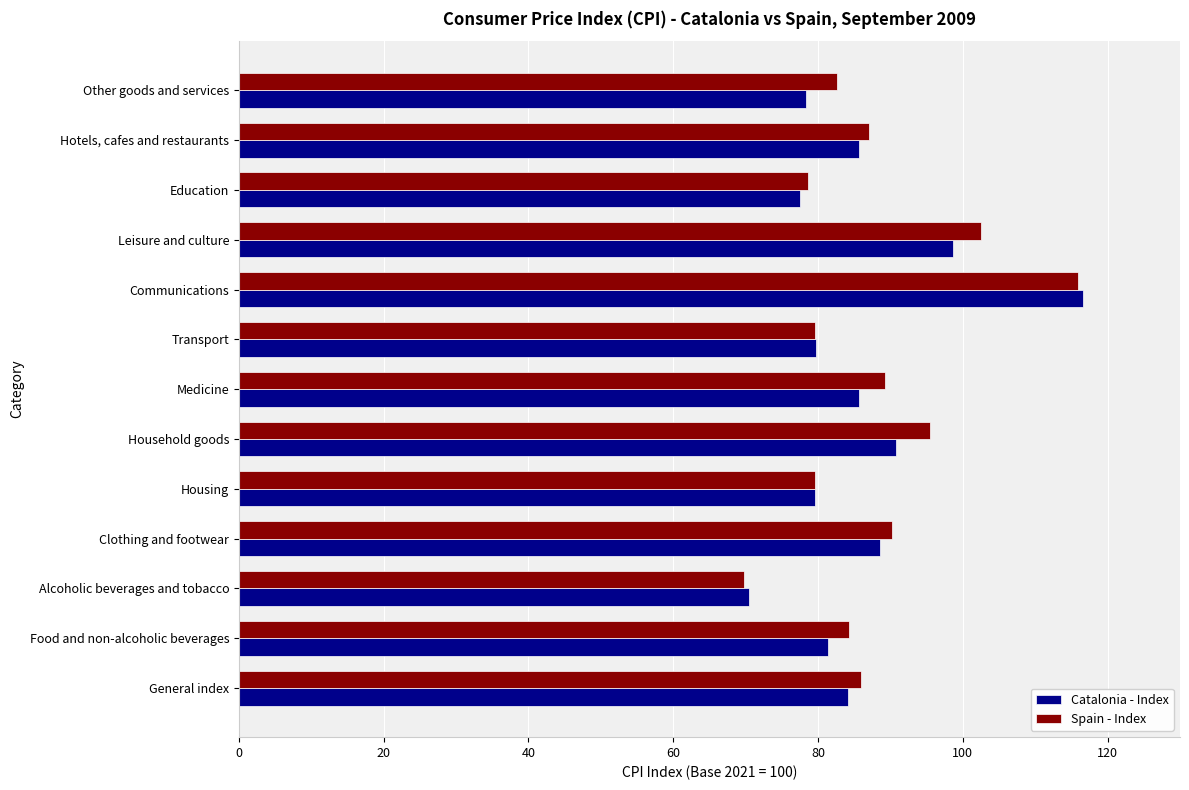

Which category has the highest value across all series?

Communications